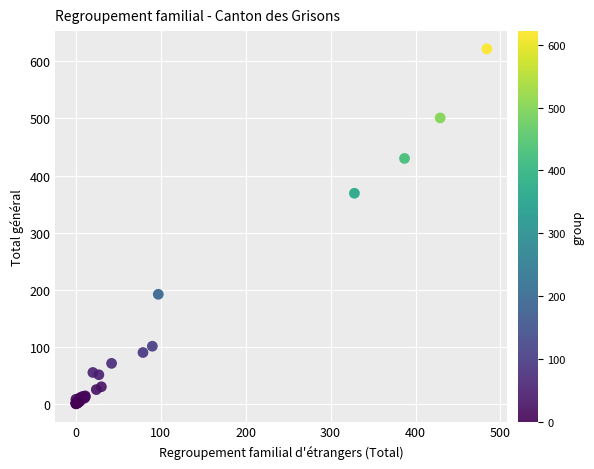

What Y value in the scatter plot is closest to 311?

369